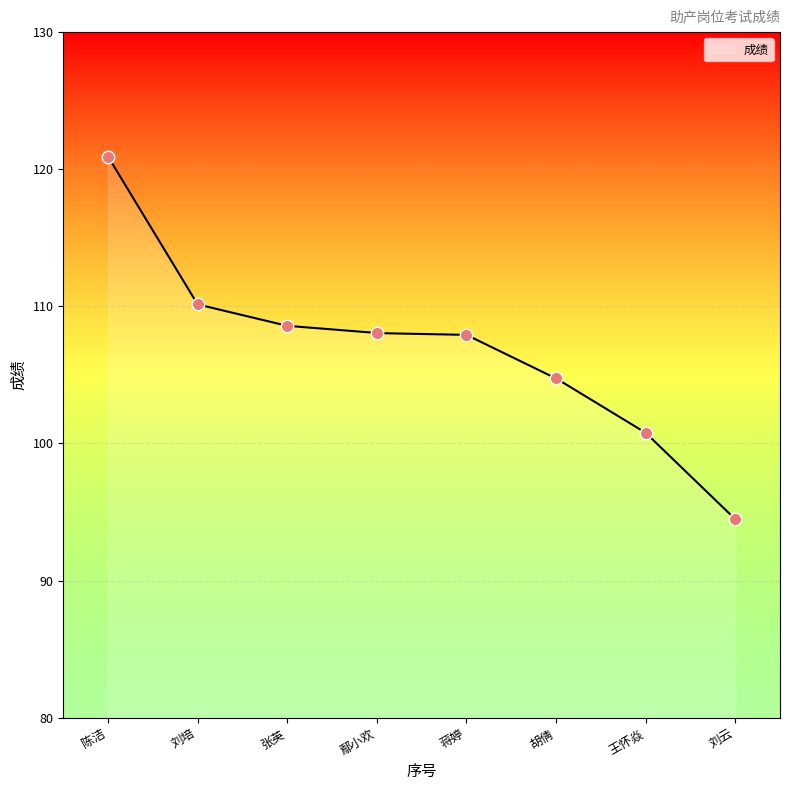

Approximately how many times larger is the value at 胡倩 compared to 蒋婷?

1.0